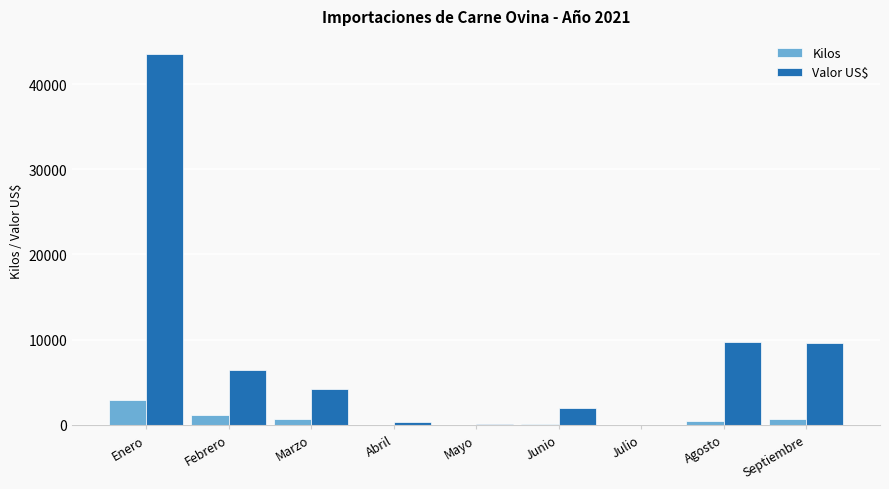

What is the average value of the Valor US$ series?

8443.5